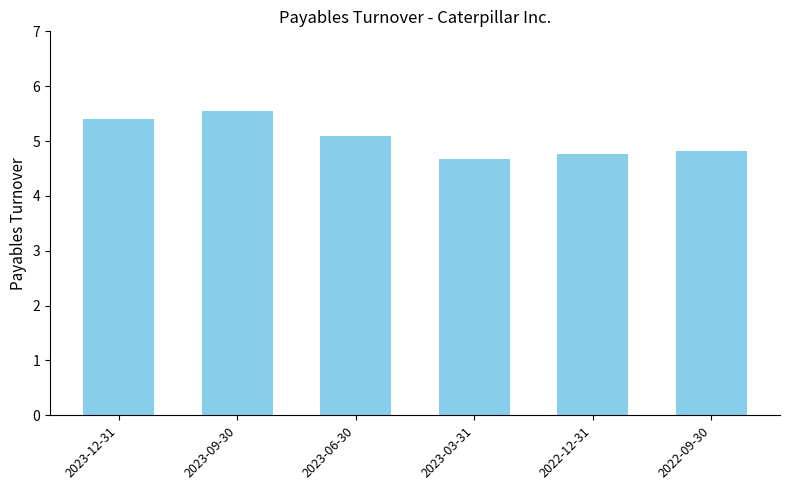

Reading left to right, what are all the values shown in this chart?

2023-12-31=5.4	2023-09-30=5.5	2023-06-30=5.1	2023-03-31=4.7	2022-12-31=4.8	2022-09-30=4.8